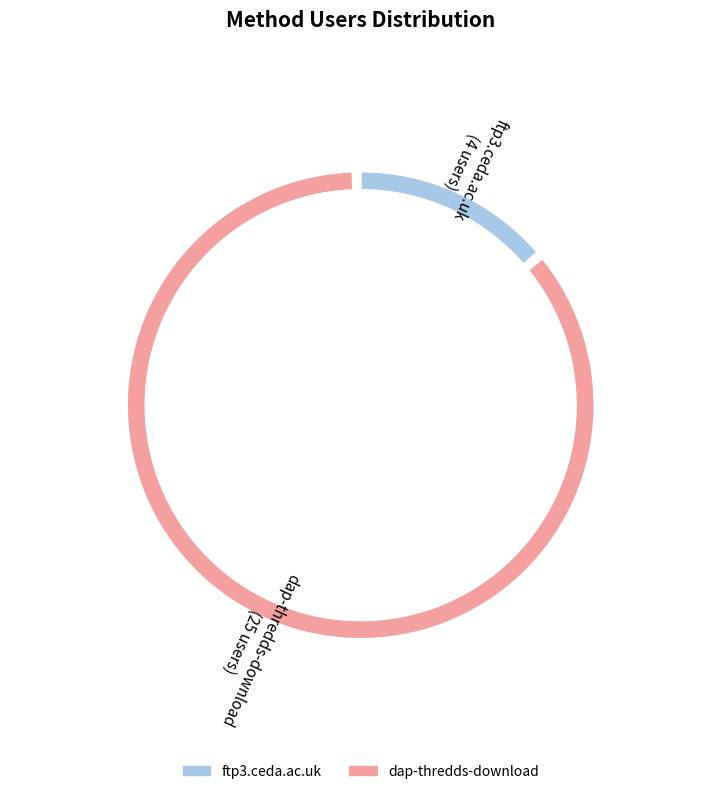

To the nearest percent, what is the difference between the largest and smallest slice percentages?

72%